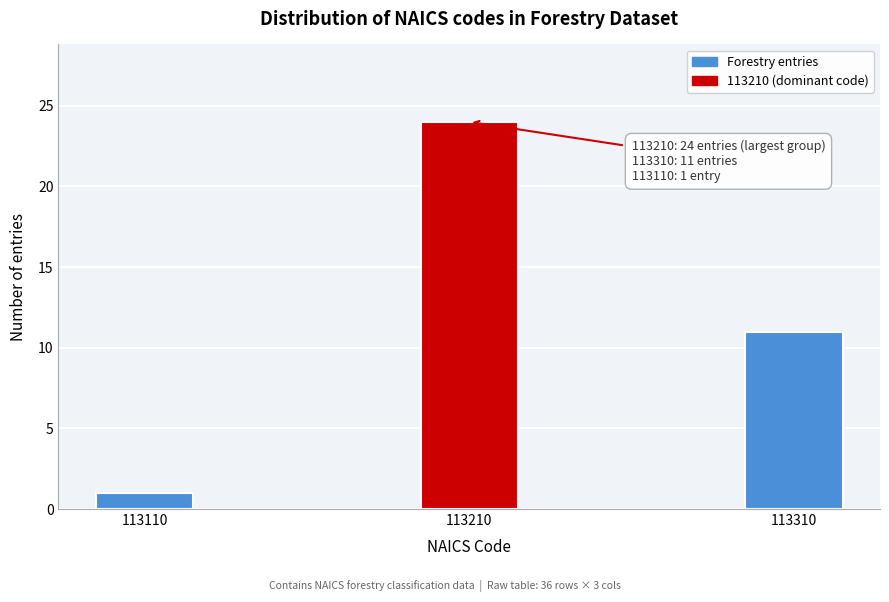

Reading left to right, what are all the values shown in this chart?

1	24	11